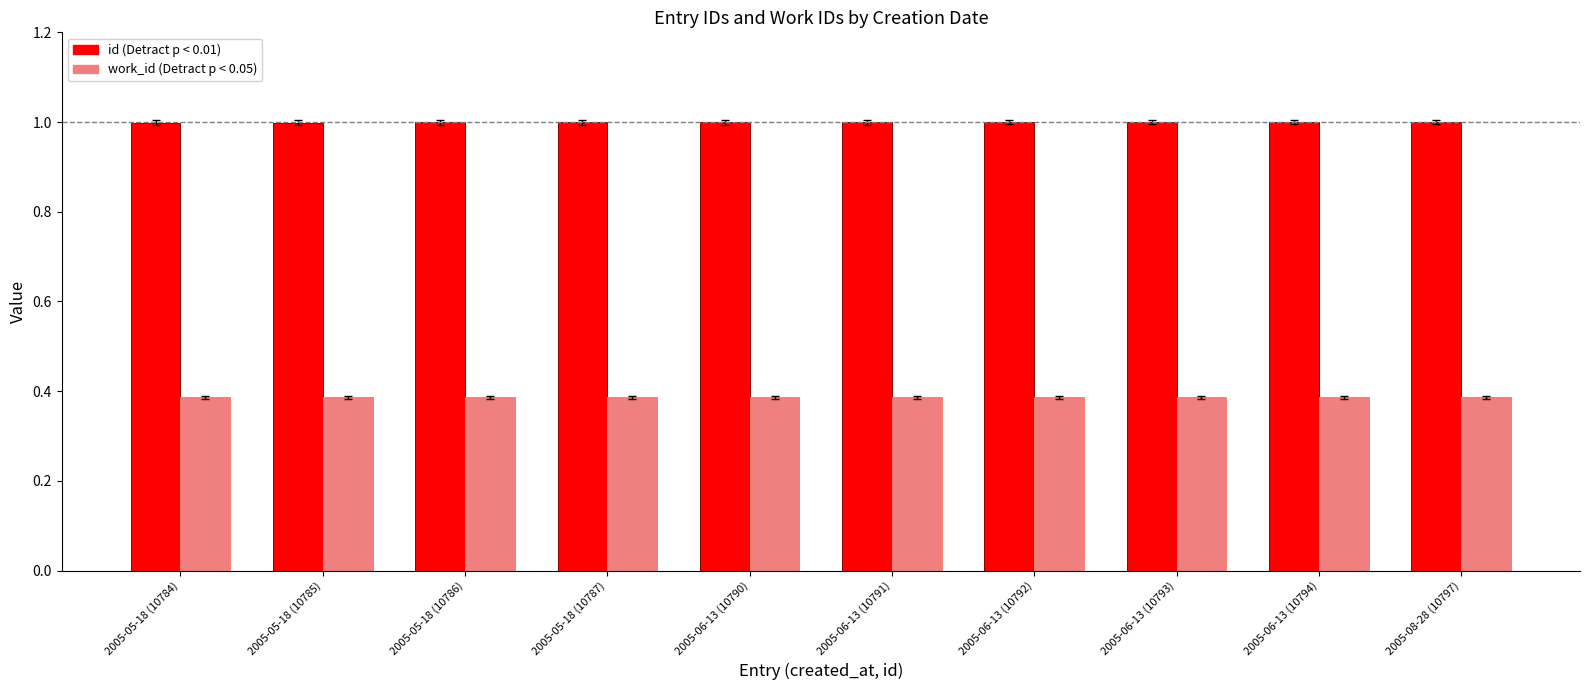

What is the total value across all series at 2005-06-13 (10794)?

1.4